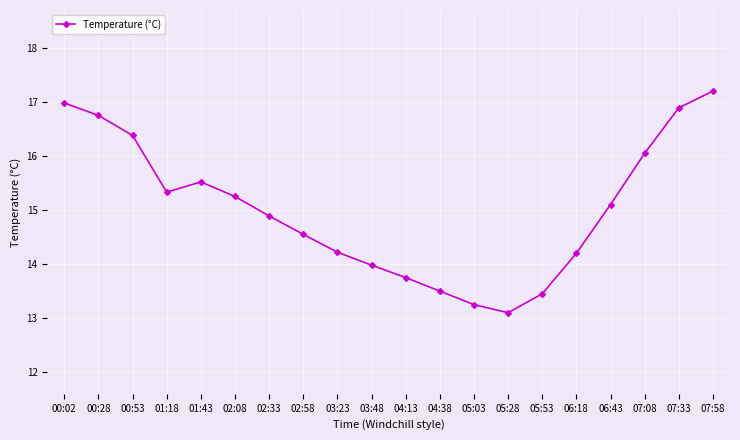

Where is the first local maximum?

01:43